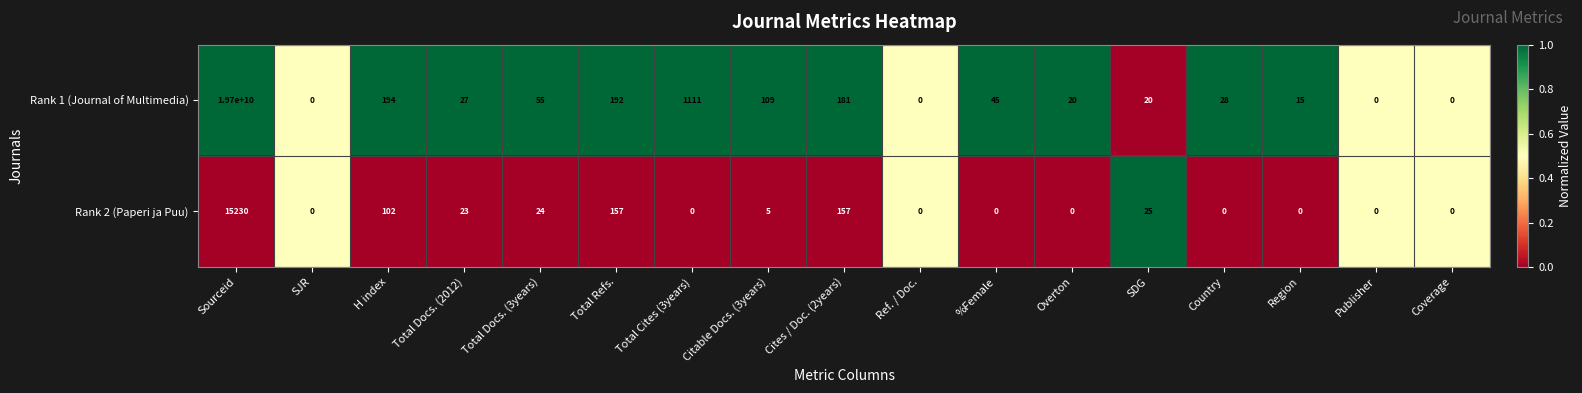

Rank the series by their average value, from highest to lowest.

Rank 1 (Journal of Multimedia), Rank 2 (Paperi ja Puu)